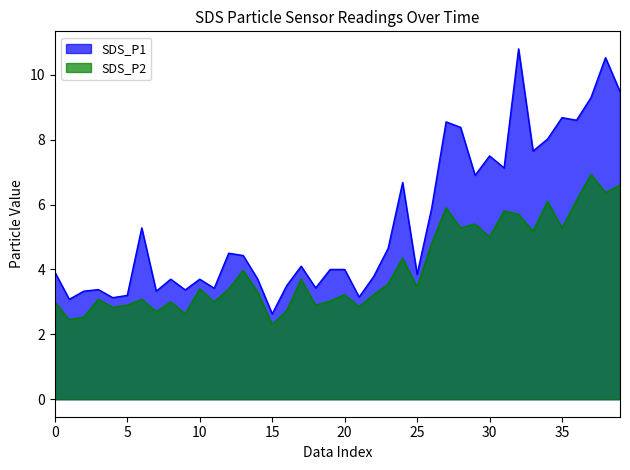

Which has a higher value, 26 or 36?

36